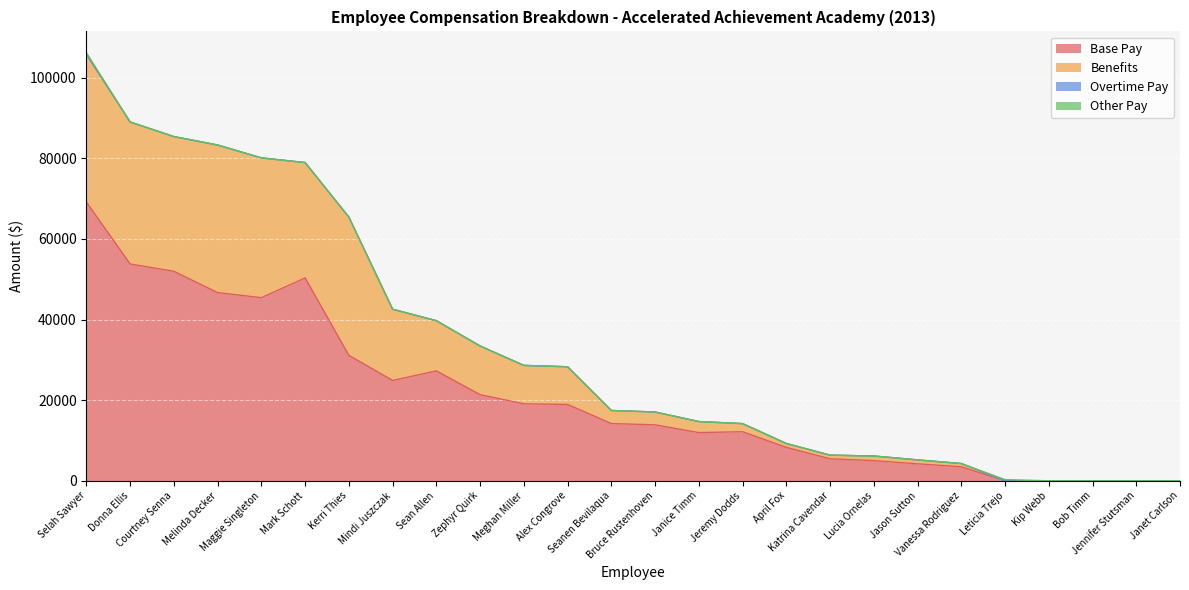

What is the highest value of the Base Pay series?

69100.0